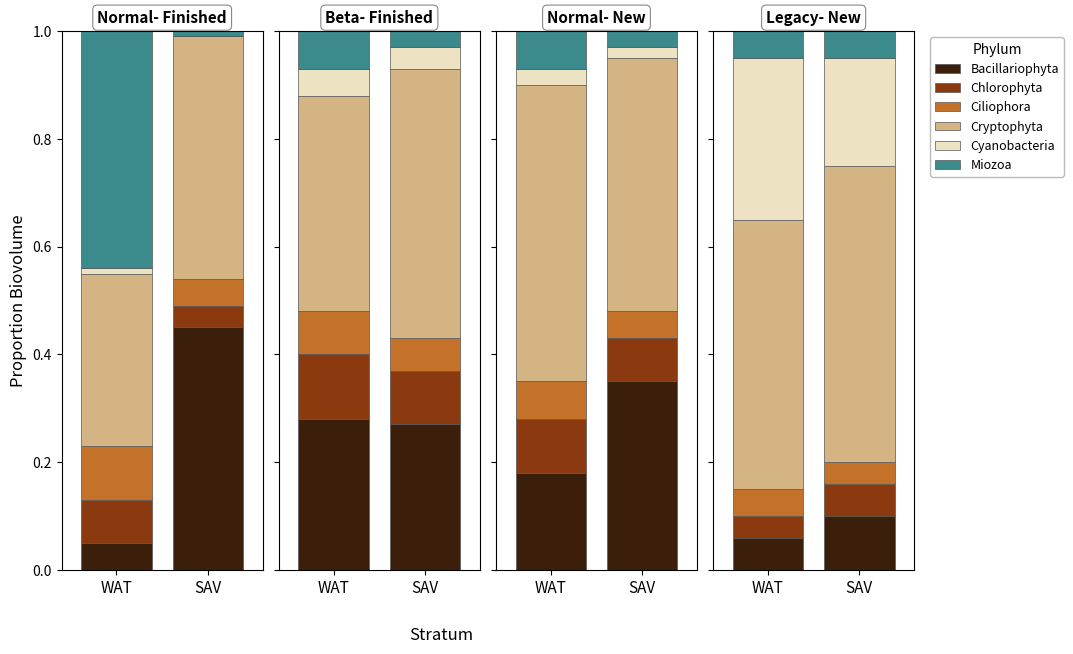

Is the value of Cyanobacteria at SAV greater than the value of Cryptophyta at SAV?

No